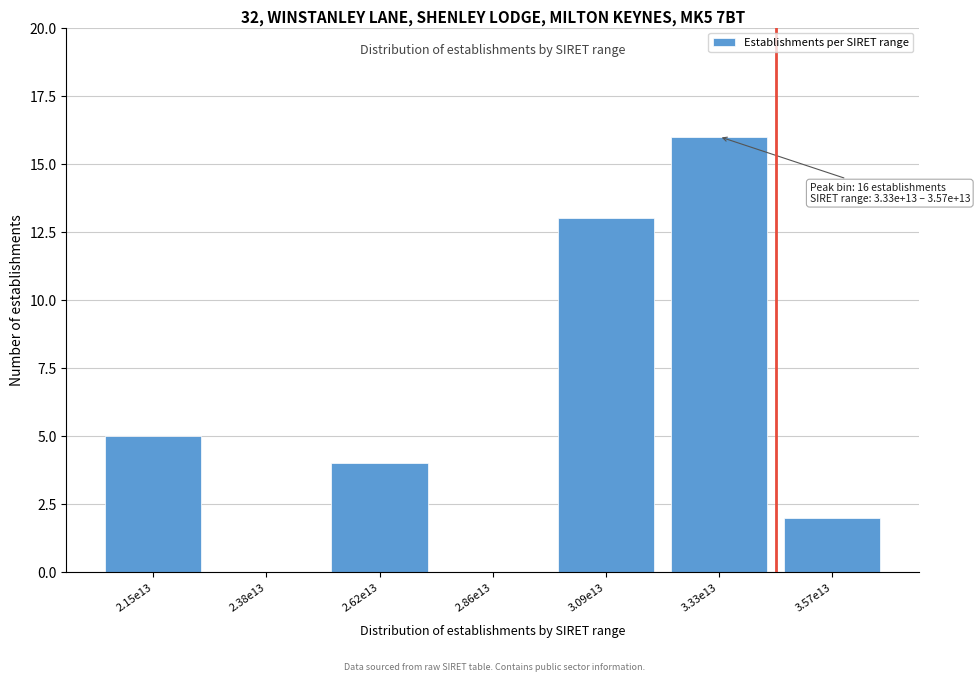

Reading left to right, transcribe all the data shown in this chart.

2.15e13=5	2.38e13=0	2.62e13=4	2.86e13=0	3.09e13=13	3.33e13=16	3.57e13=2